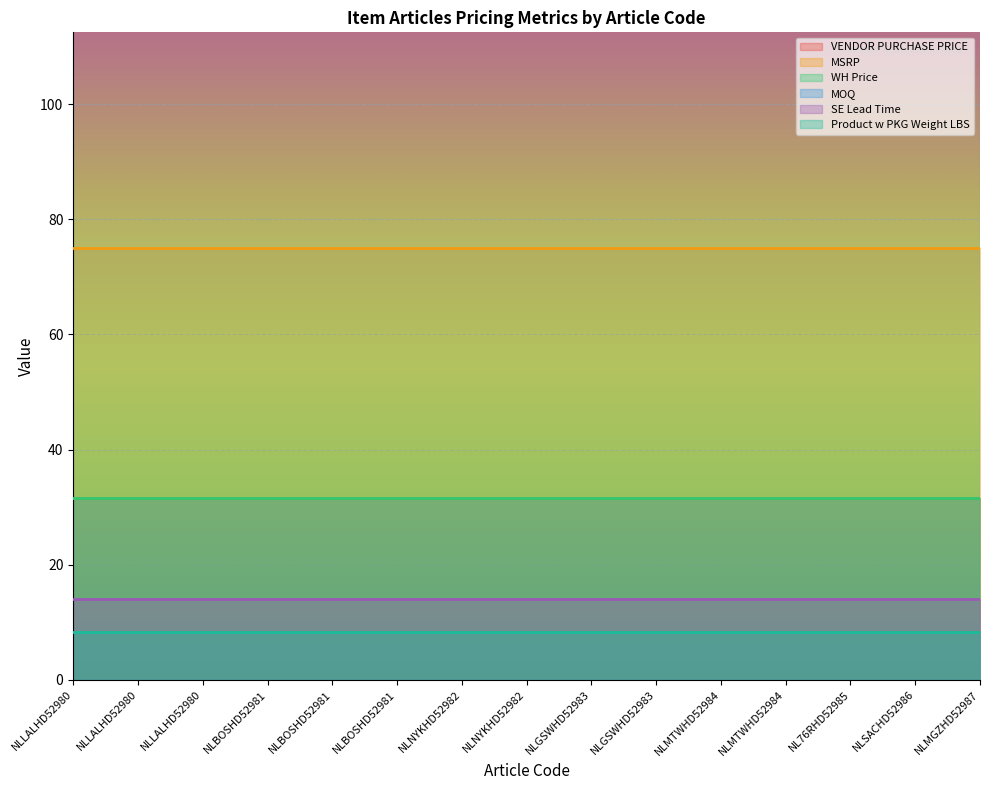

True or false: Product w PKG Weight LBS and MSRP intersect in this chart.

False